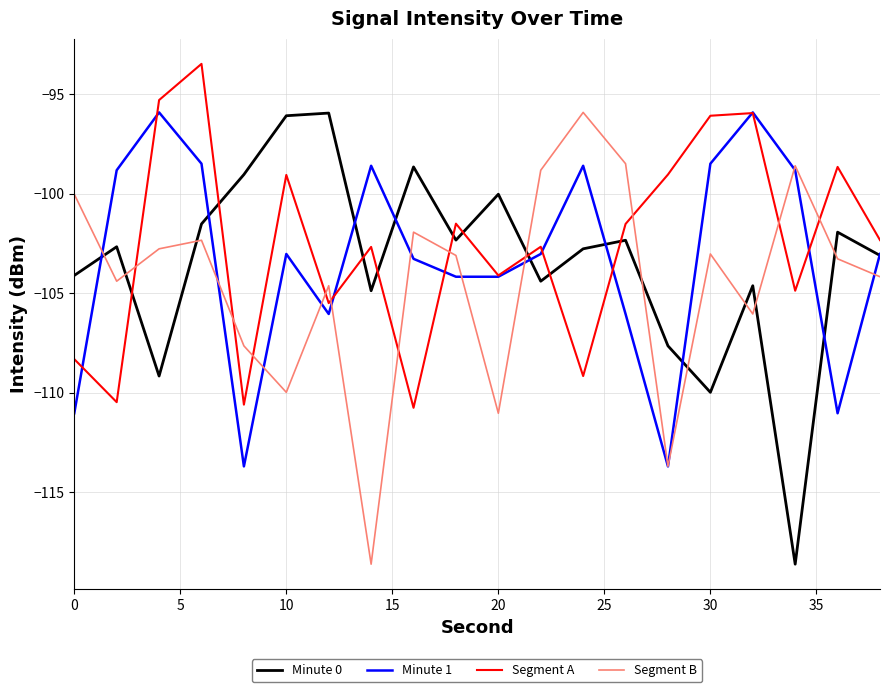

What is the minimum value shown in the chart?

-118.6